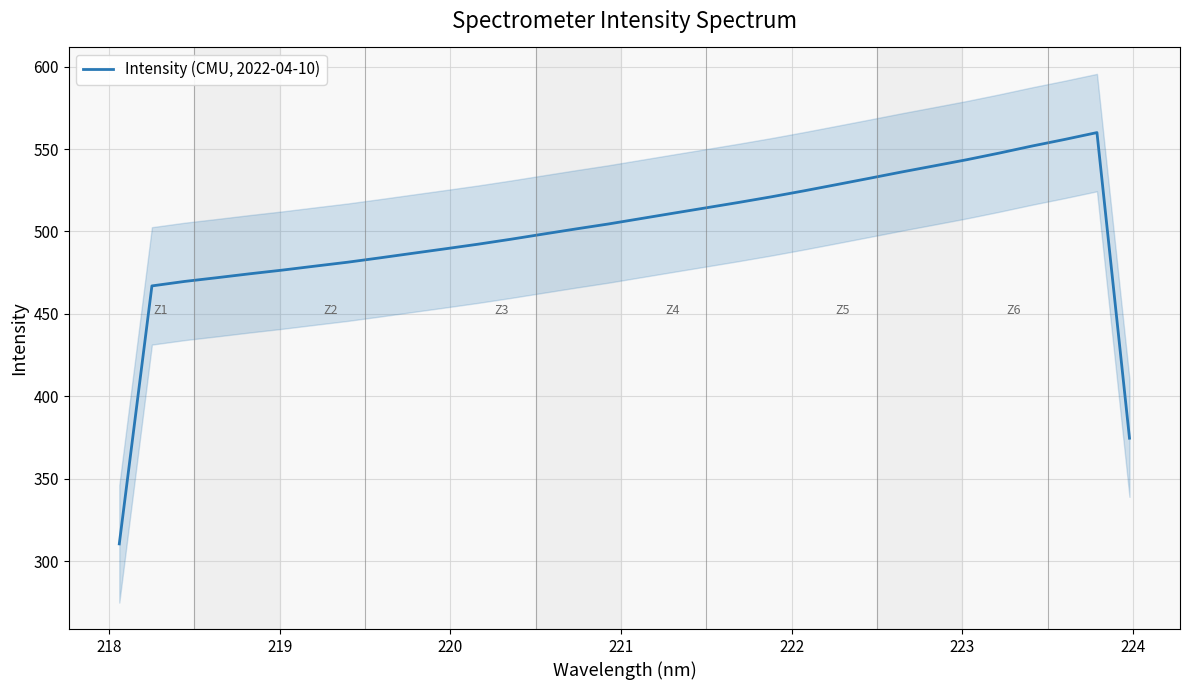

What is the highest value of the Intensity (CMU, 2022-04-10) series?

560.0